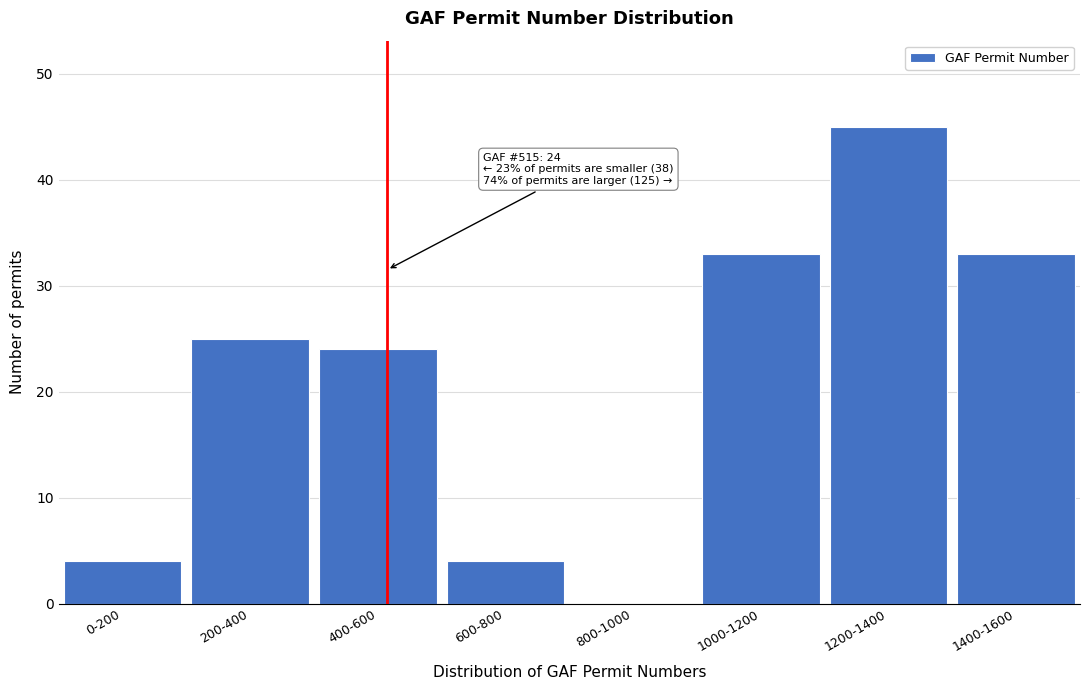

Reading left to right, extract all data points from this chart.

0-200=4	200-400=25	400-600=24	600-800=4	800-1000=0	1000-1200=33	1200-1400=45	1400-1600=33